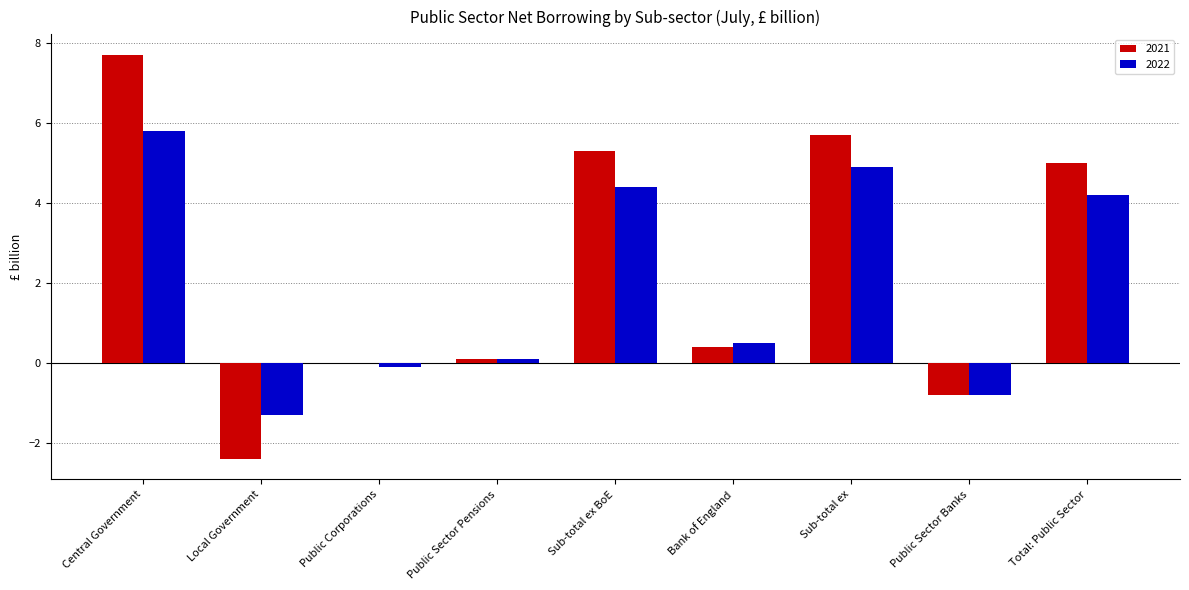

Where is 2021 nearest to the value 2?

Bank of England